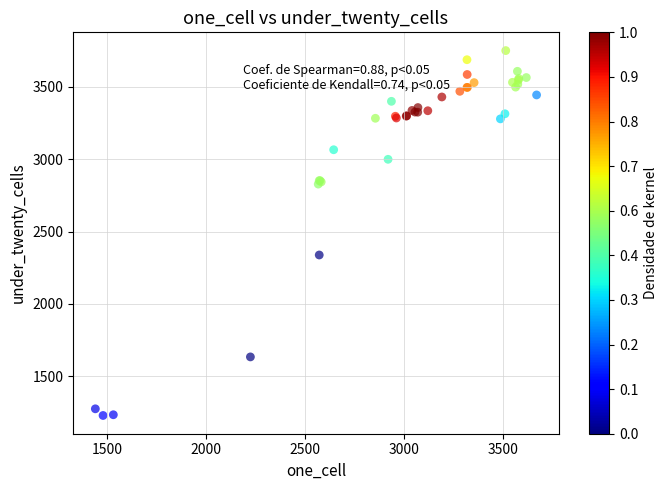

What Y value in the scatter plot is closest to 2489?

2338